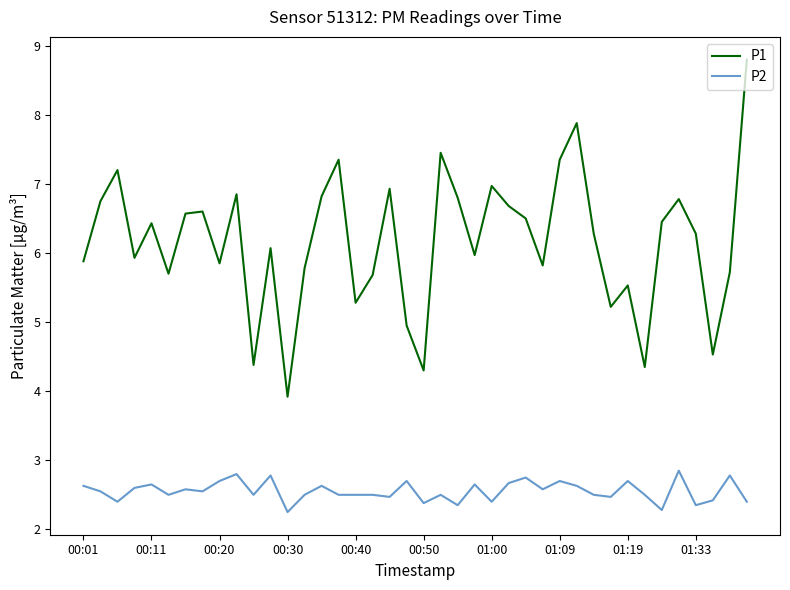

How many values in the P1 series are below 6?

18